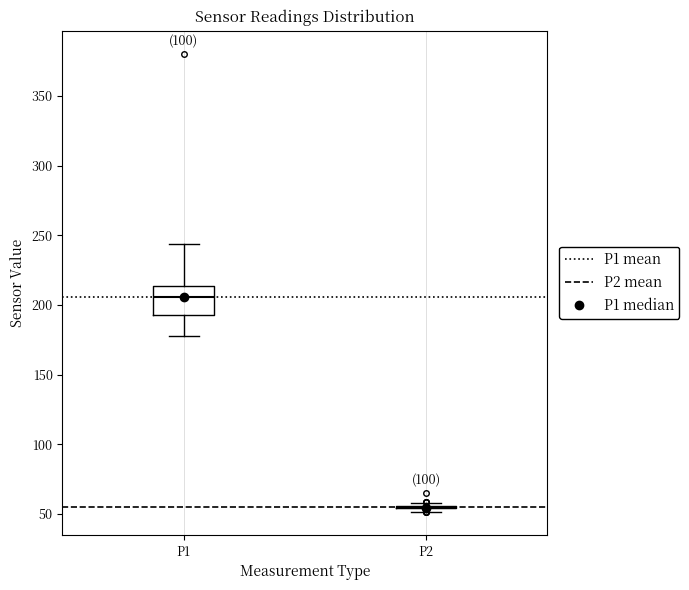

Reading left to right, read every box against the y-axis: the position of its median line, the range the box covers, and the ends of its whiskers. The values are not printed on the chart, so give them approximately, as read against the axis.

P1: median 205, box 195 to 215, whiskers 175 to 245
P2: box collapsed to a line at 55, whiskers 50 to 60